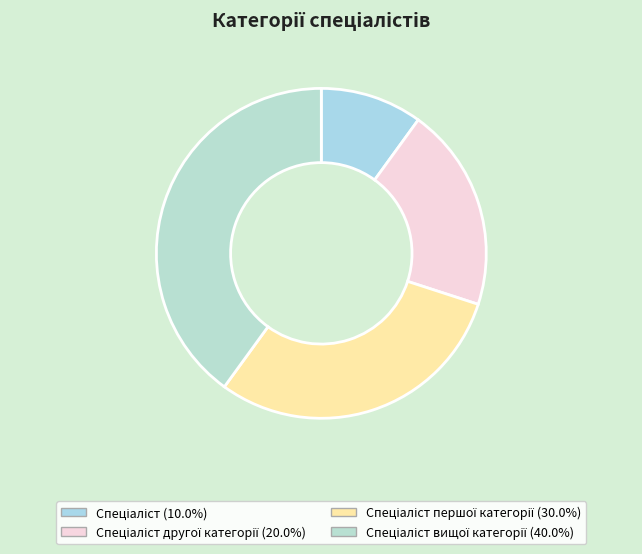

Is there a majority slice in this chart?

No